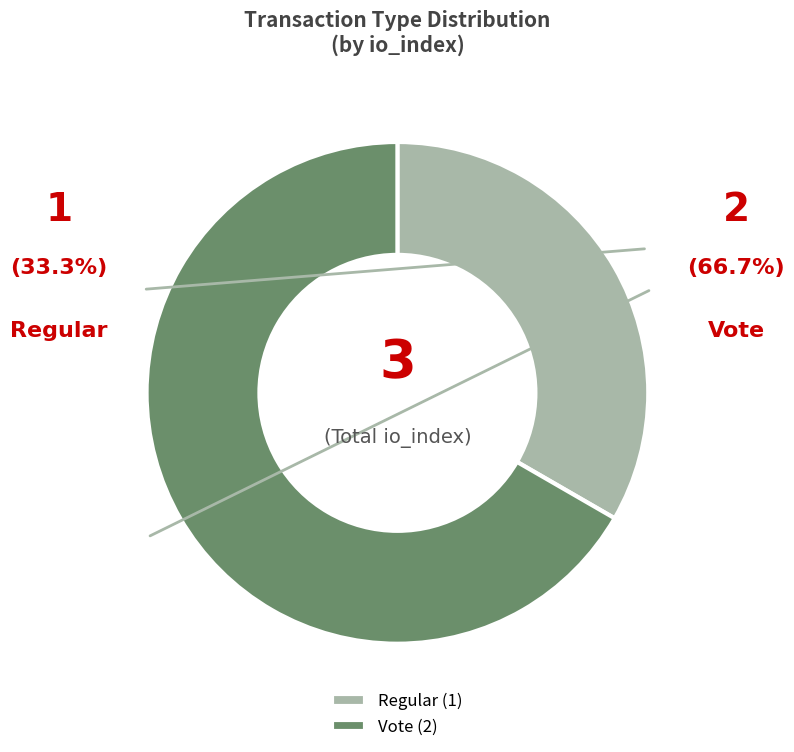

To the nearest percent, what is the difference between the Vote and Regular slice percentages?

33%